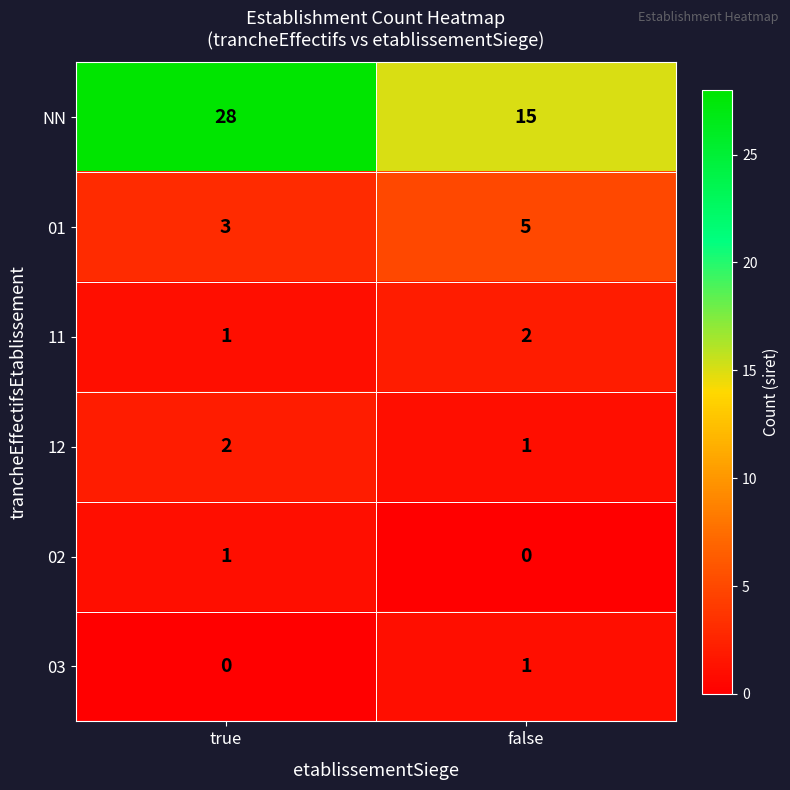

Reading left to right, what are all the values shown in this chart?

NN: 28	15
01: 3	5
11: 1	2
12: 2	1
02: 1	0
03: 0	1